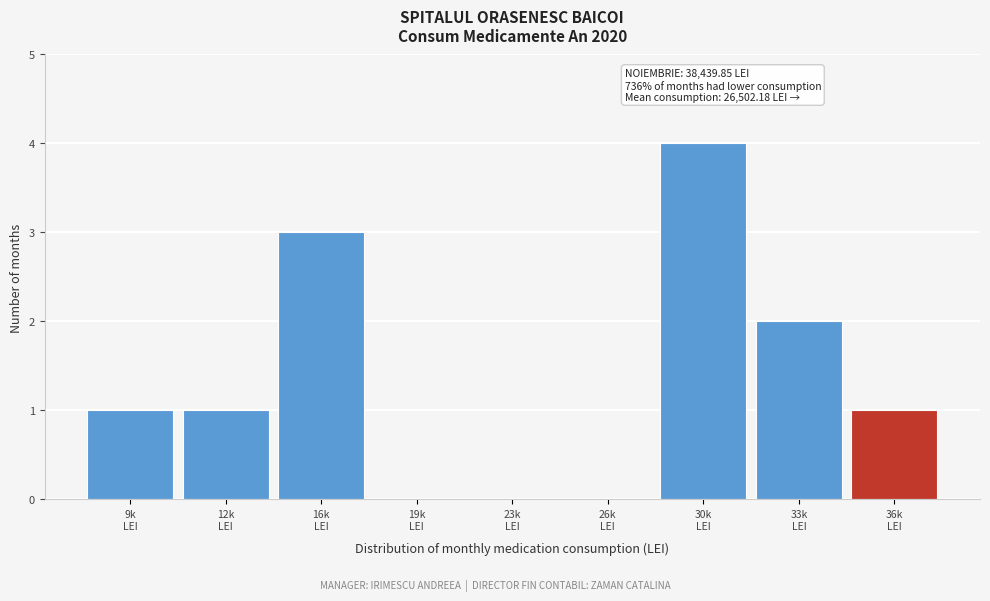

What is the maximum value shown in the chart?

4